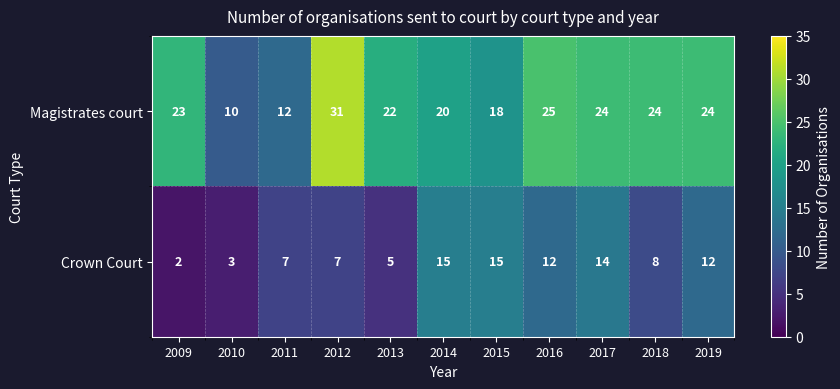

List the series in order of their overall mean, highest first.

Magistrates court, Crown Court